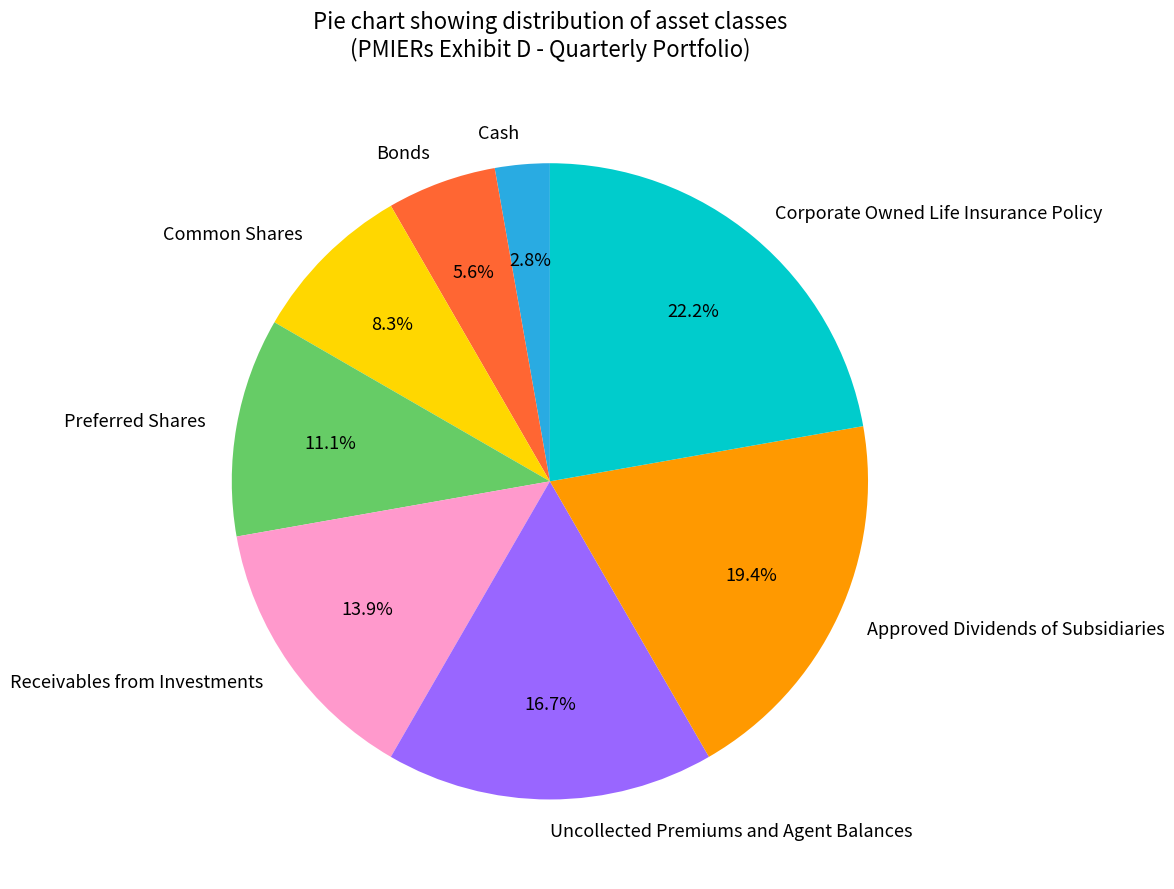

To the nearest percent, what is the difference between the largest and smallest slice percentages?

19%